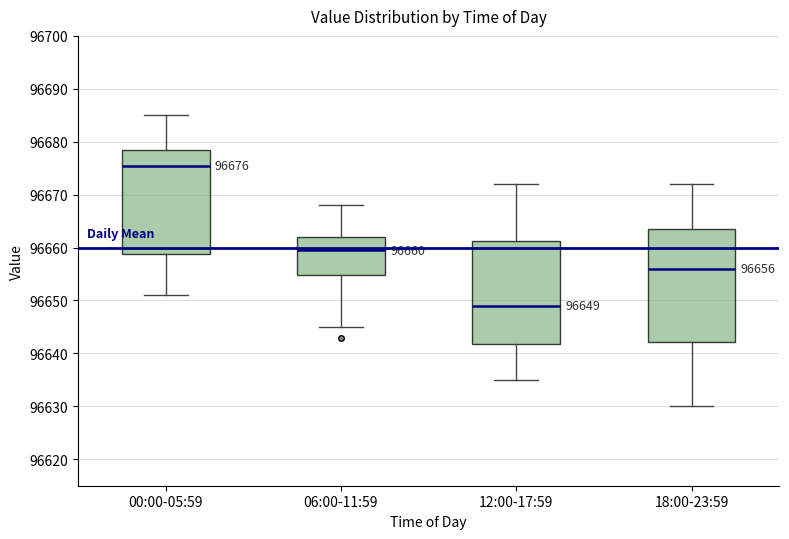

Comparing the boxes themselves (not the whiskers), which one is the tallest?

18:00-23:59